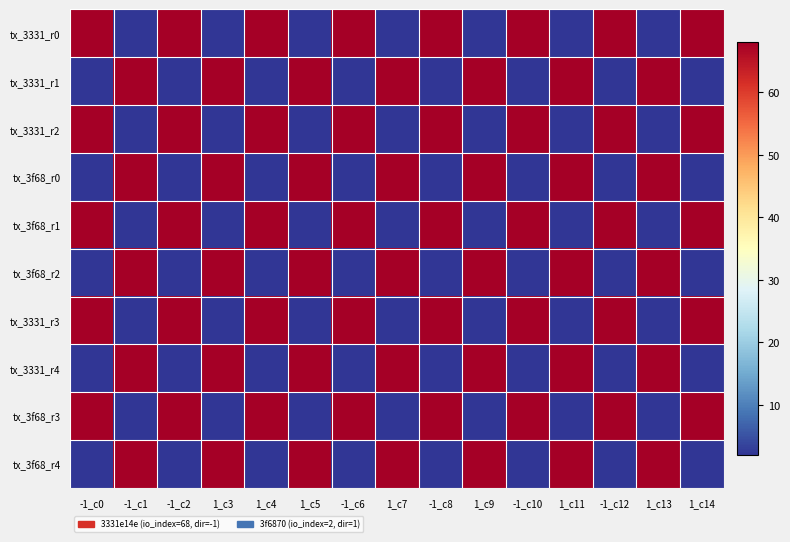

List the series in order of their peak value, lowest first.

tx_3331_r0, tx_3331_r1, tx_3331_r2, tx_3f68_r0, tx_3f68_r1, tx_3f68_r2, tx_3331_r3, tx_3331_r4, tx_3f68_r3, tx_3f68_r4